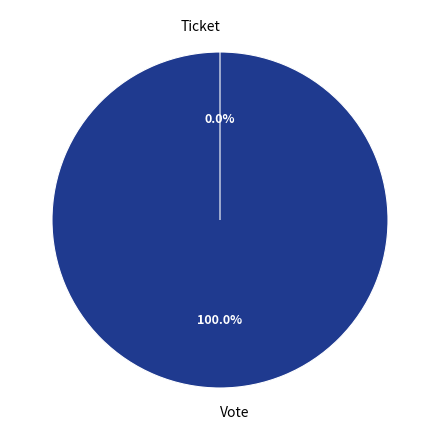

Do Vote and Ticket together represent more than half of the pie?

Yes